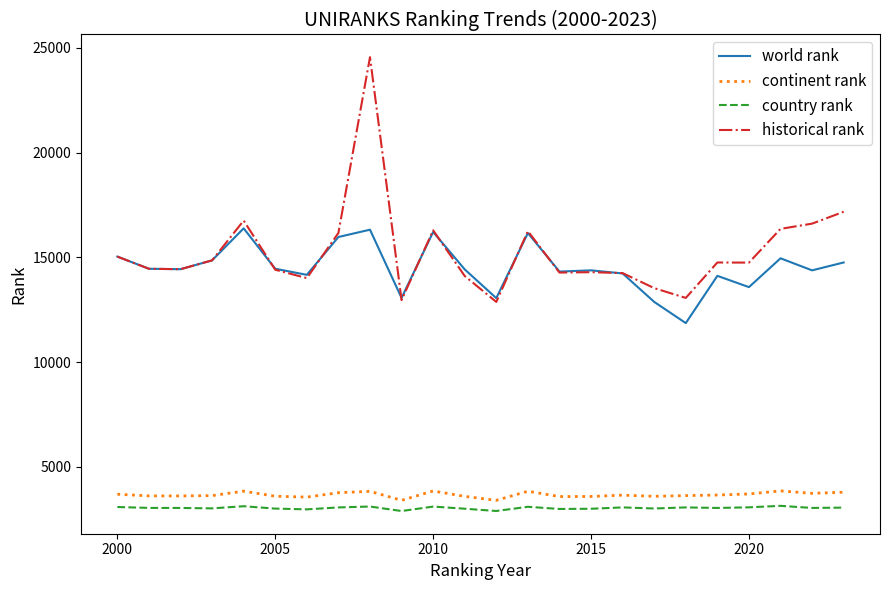

What is the greatest value displayed?

24555.5